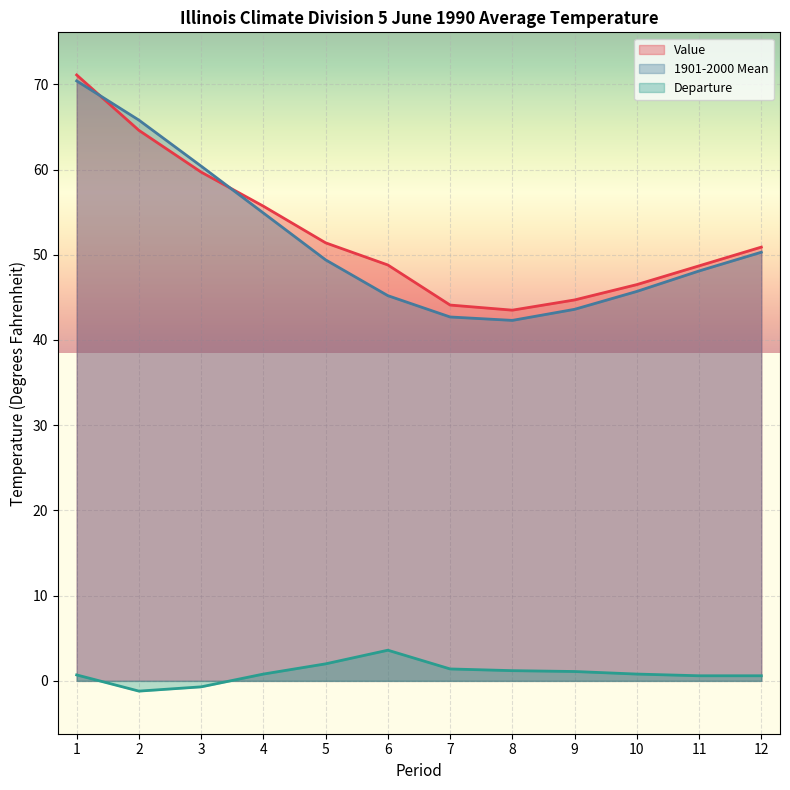

What is the difference between the maximum and minimum values in the 1901-2000 Mean series?

28.1